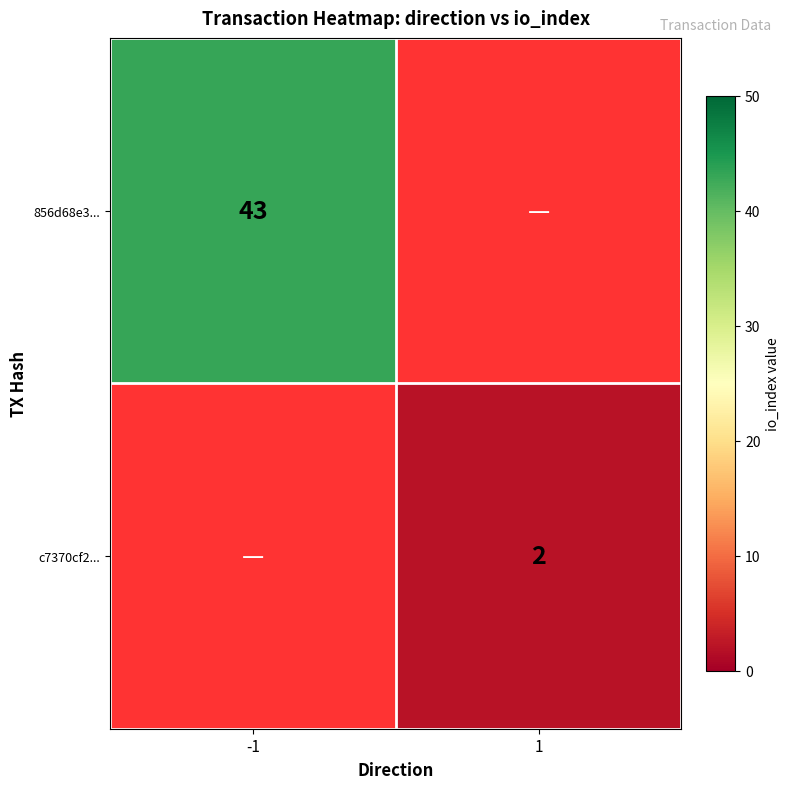

Is it true that 856d68e3... equals 74.5 at -1?

False